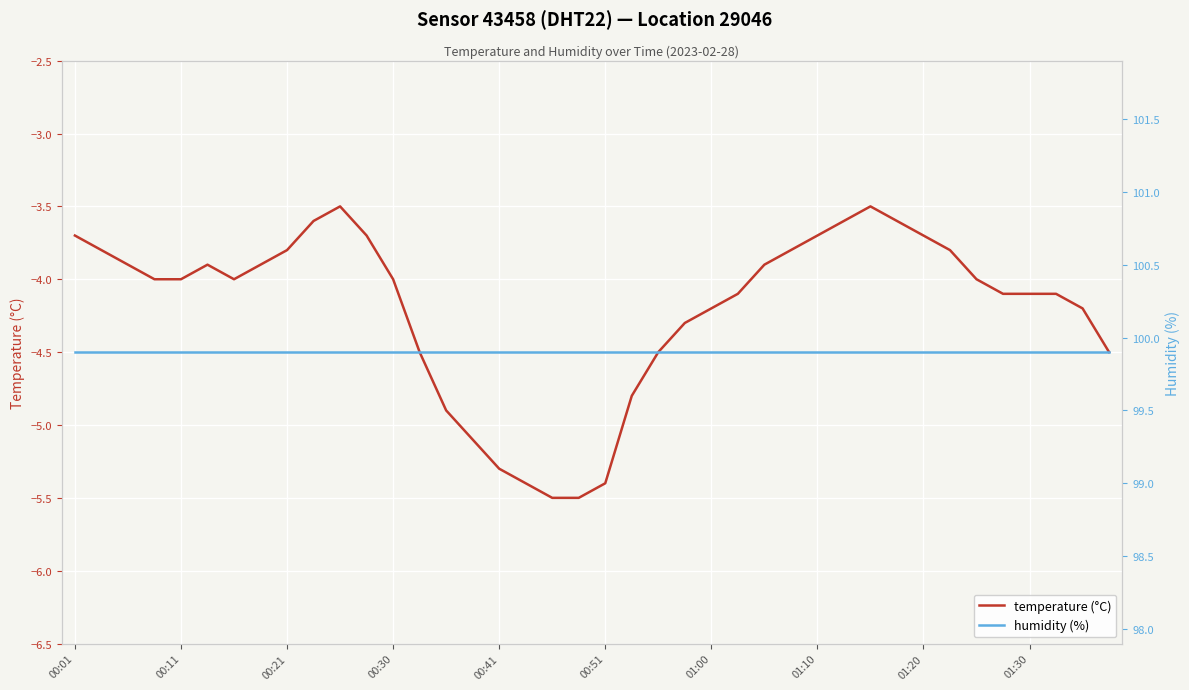

The value of temperature (°C) at 01:30 is -6.2. True or false?

False